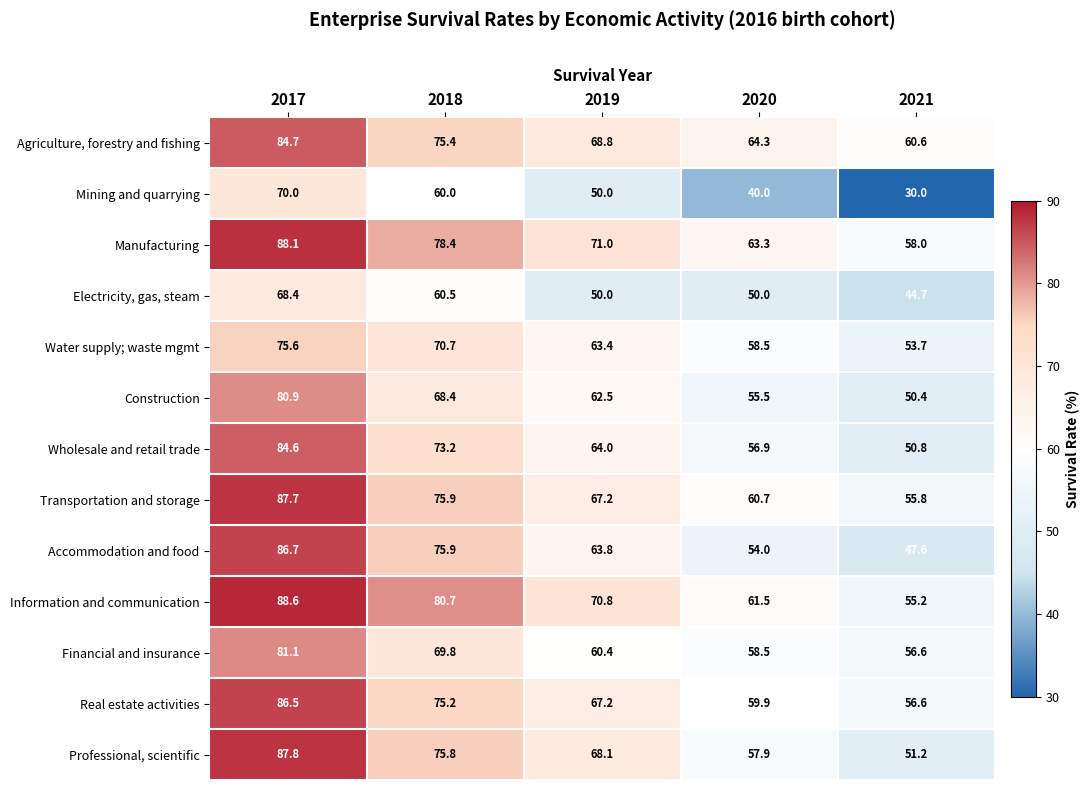

List the labels in order of Water supply; waste mgmt value, largest first.

2017, 2018, 2019, 2020, 2021